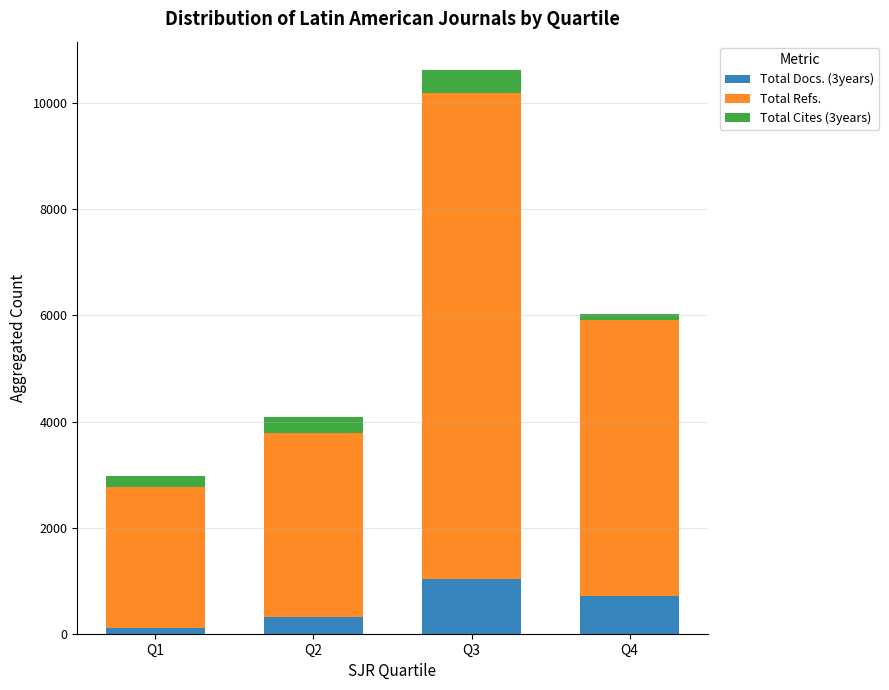

Reading left to right, list the values for the Total Docs. (3years) series.

114	310	1033	705